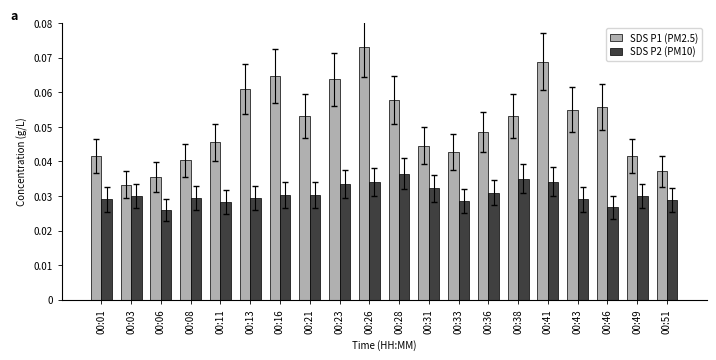

Is it true that SDS P1 (PM2.5) equals 0.1 at 00:03?

False